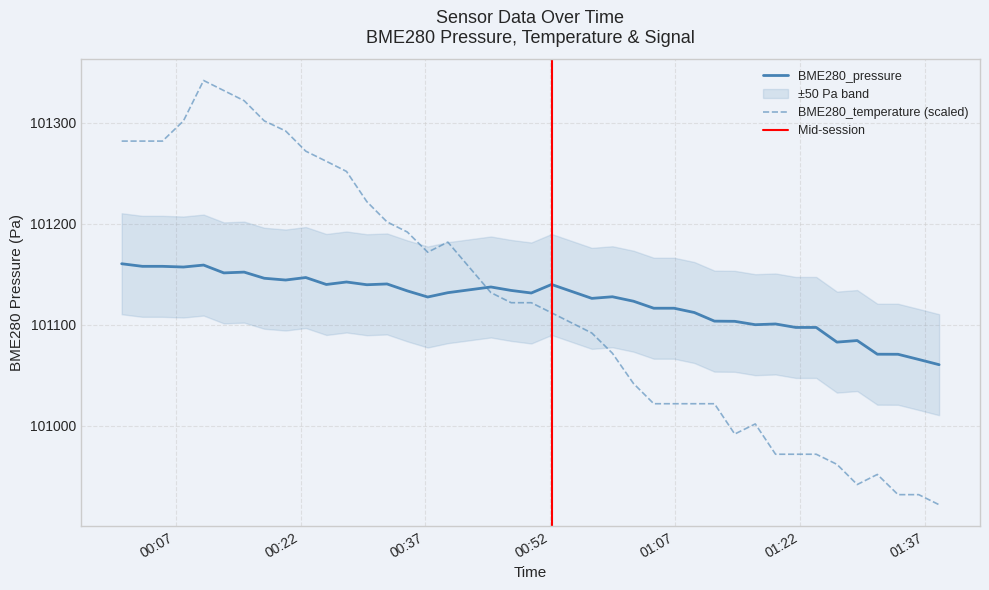

What is the minimum value for BME280_temperature (scaled)?

100922.0